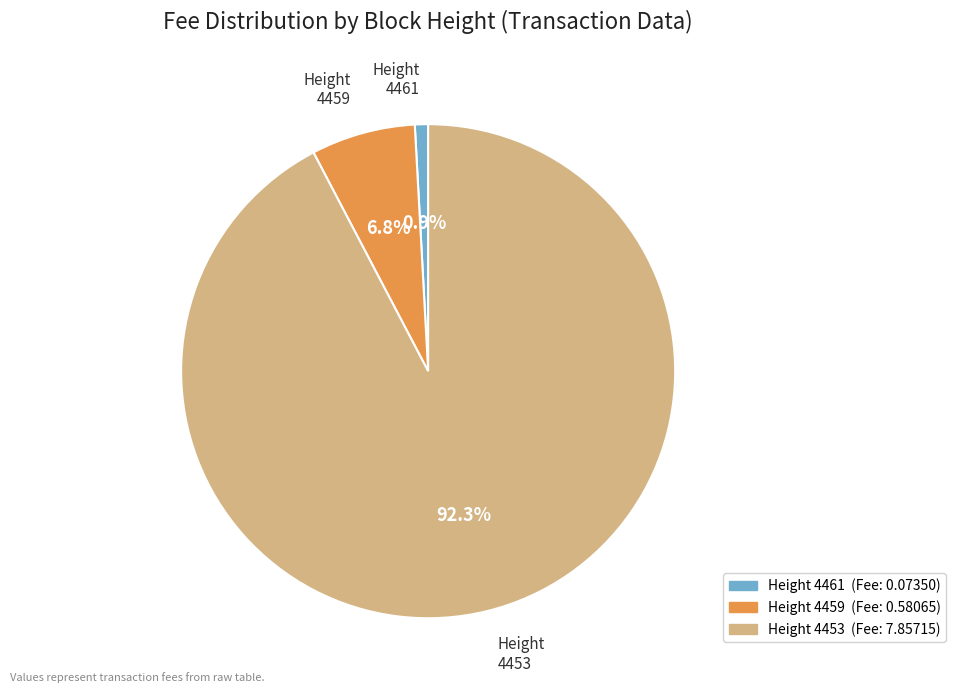

How much of the chart is everything except Height 4459?

93.2%